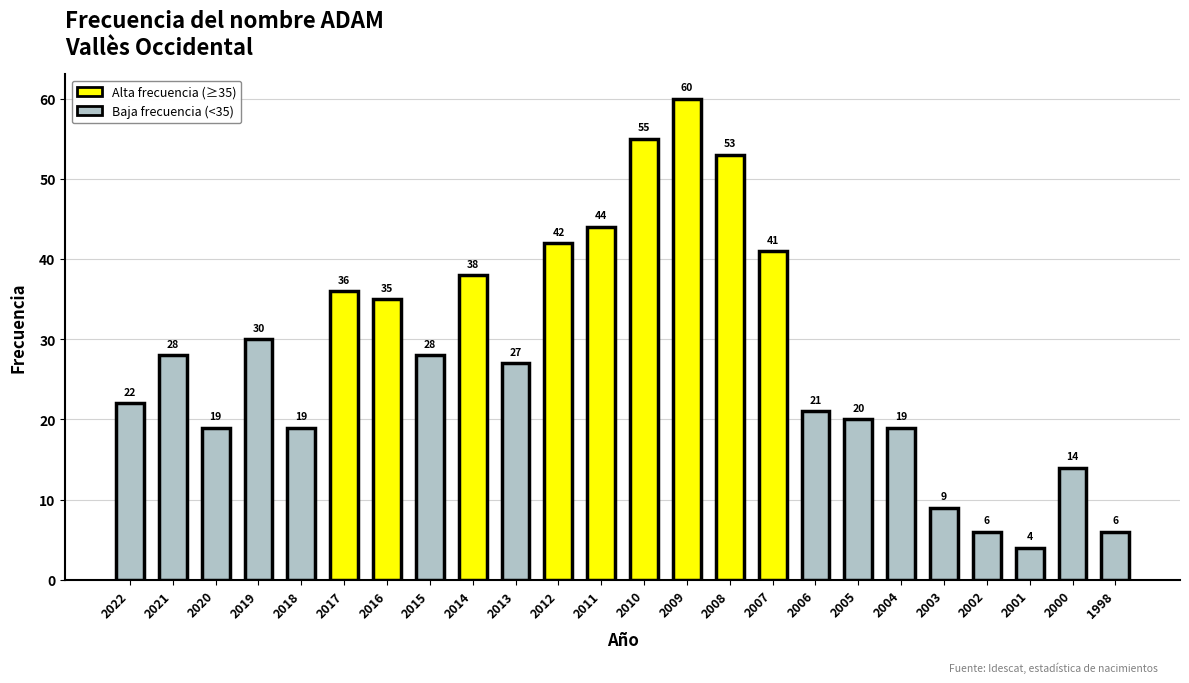

Between 2022 and 2014, which is larger?

2014